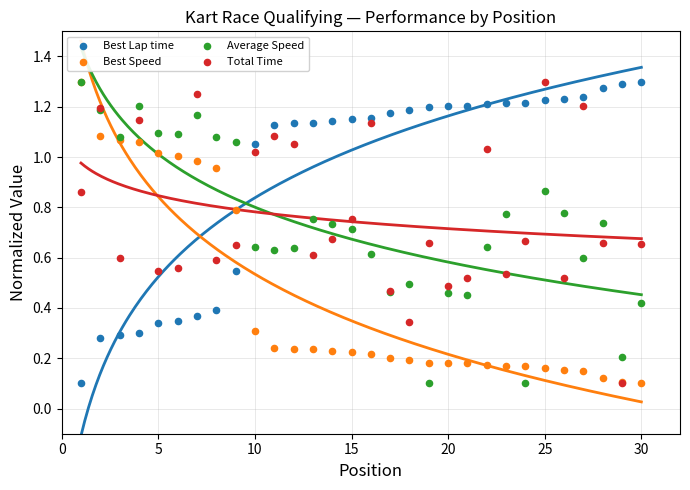

Which series reaches the maximum Y coordinate?

Best Lap time